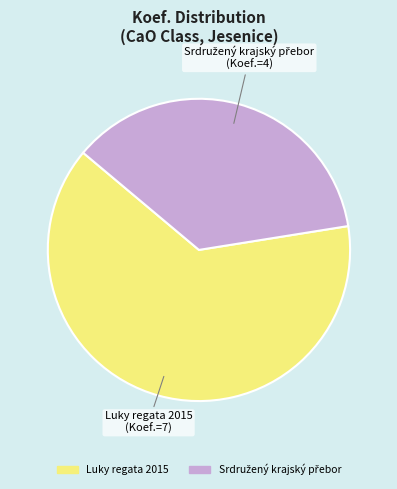

Is there a majority slice in this chart?

Yes